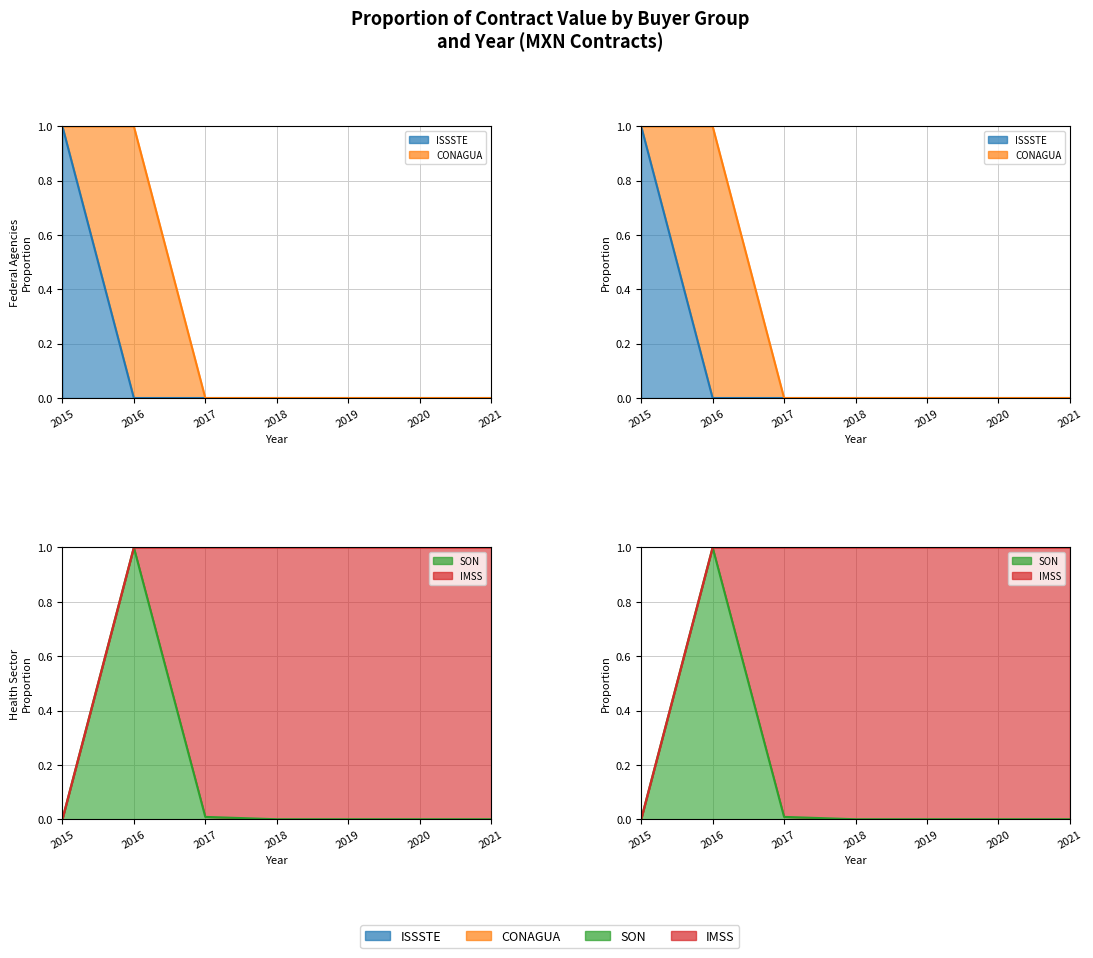

Reading left to right, extract all data points from this chart.

ISSSTE line: 2015=1.0	2016=0.0	2017=0.0	2018=0.0	2019=0.0	2020=0.0	2021=0.0
CONAGUA line: 2015=1.0	2016=1.0	2017=0.0	2018=0.0	2019=0.0	2020=0.0	2021=0.0
SON line: 2015=0.0	2016=1.0	2017=0.0	2018=0.0	2019=0.0	2020=0.0	2021=0.0
IMSS line: 2015=0.0	2016=1.0	2017=1.0	2018=1.0	2019=1.0	2020=1.0	2021=1.0